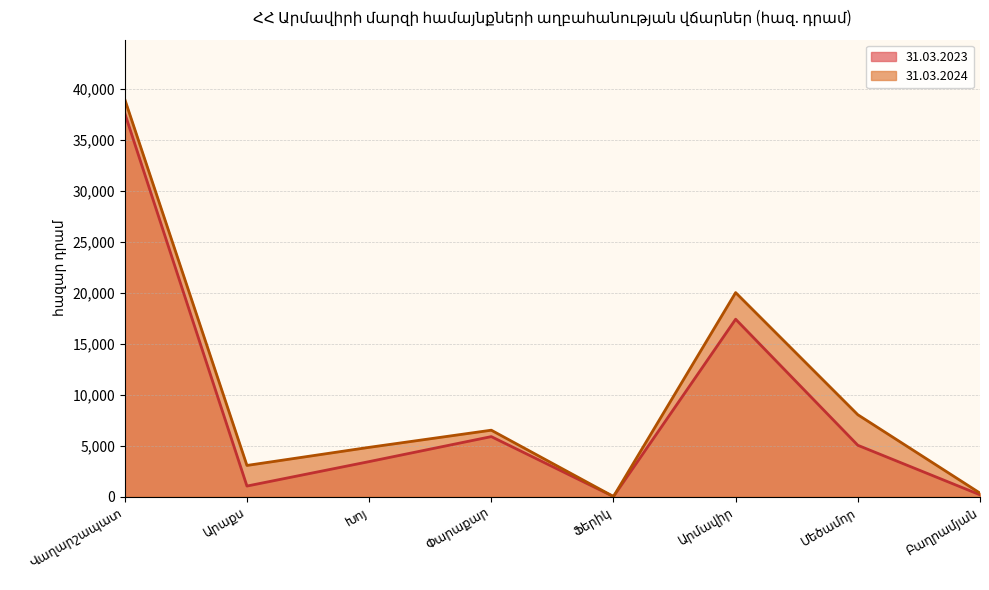

What is the maximum value for 31.03.2023?

37609.7